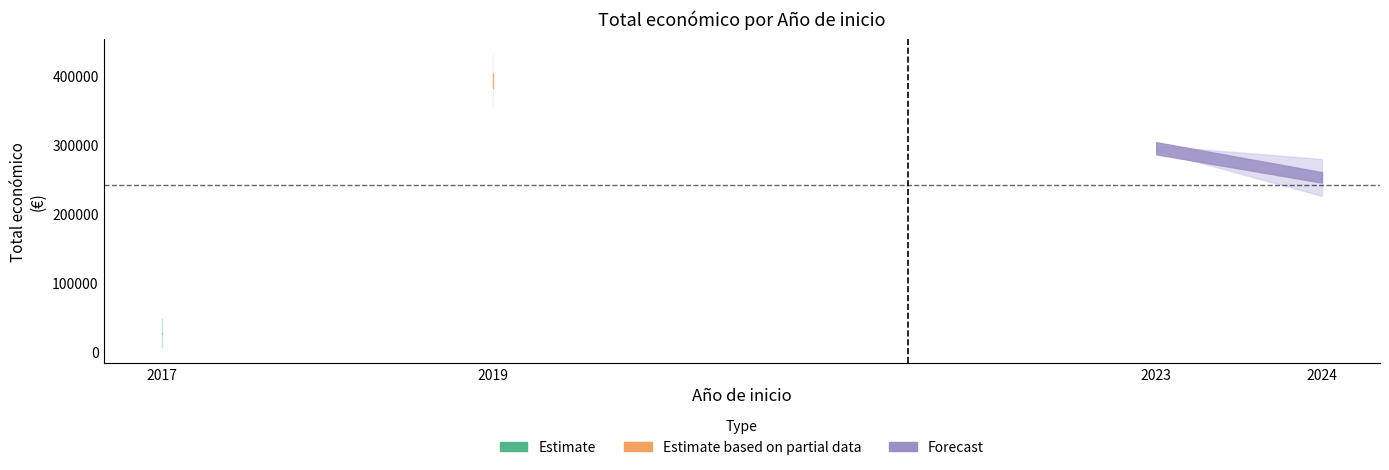

Is this an area chart (filled region under the line)?

No